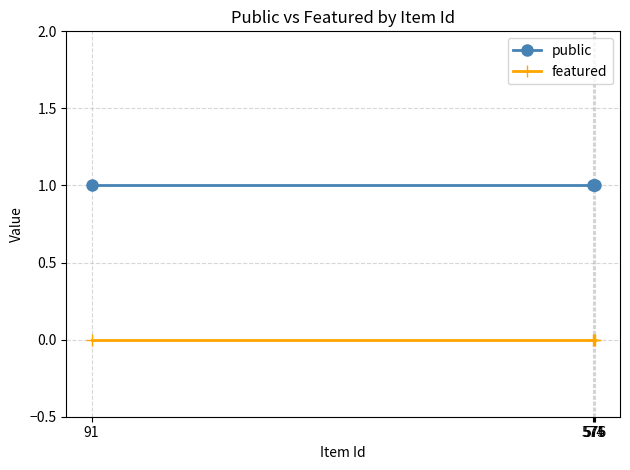

Is the value of public at 576 greater than the value of featured at 575?

Yes